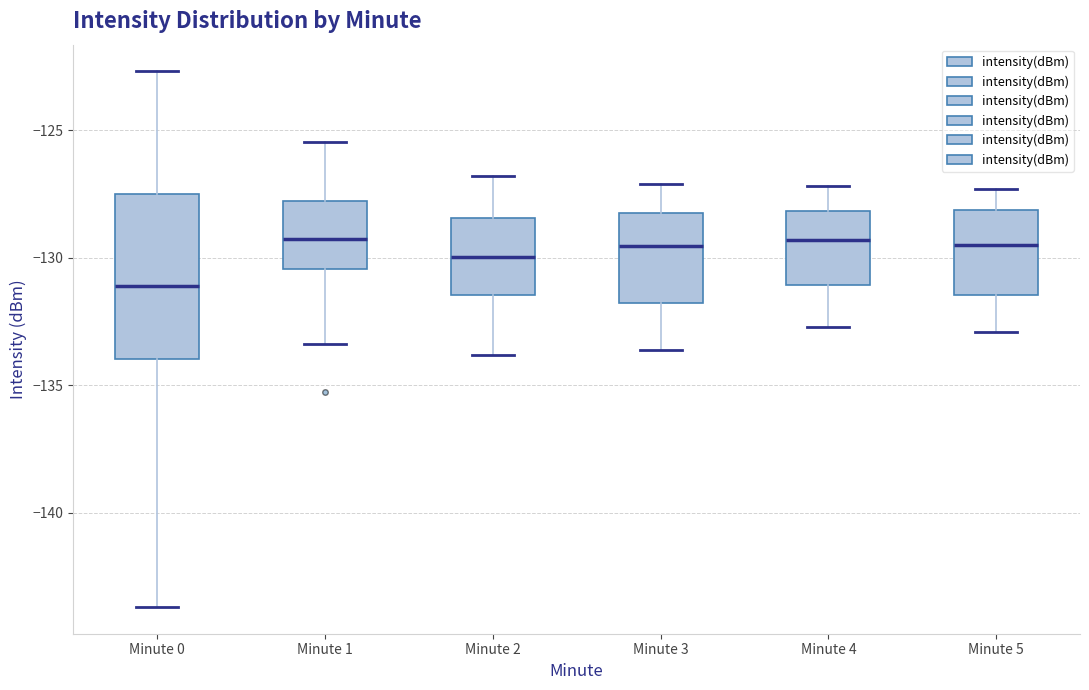

Where does the lower whisker of the box for Minute 4 end on the y-axis? The values are not printed on the chart, so give them approximately, as read against the axis.

-132.5